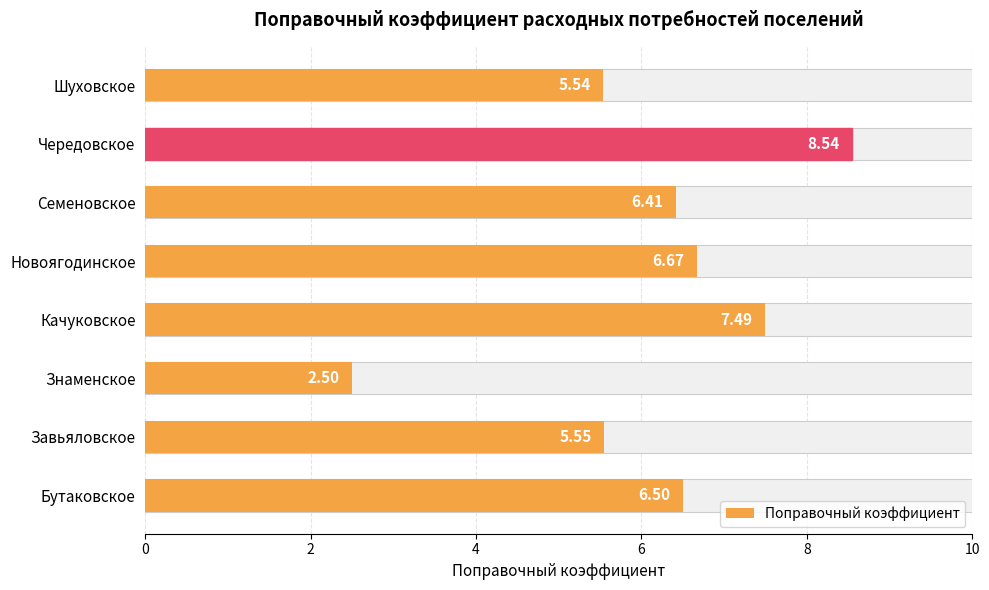

Count the number of data series in this chart.

1